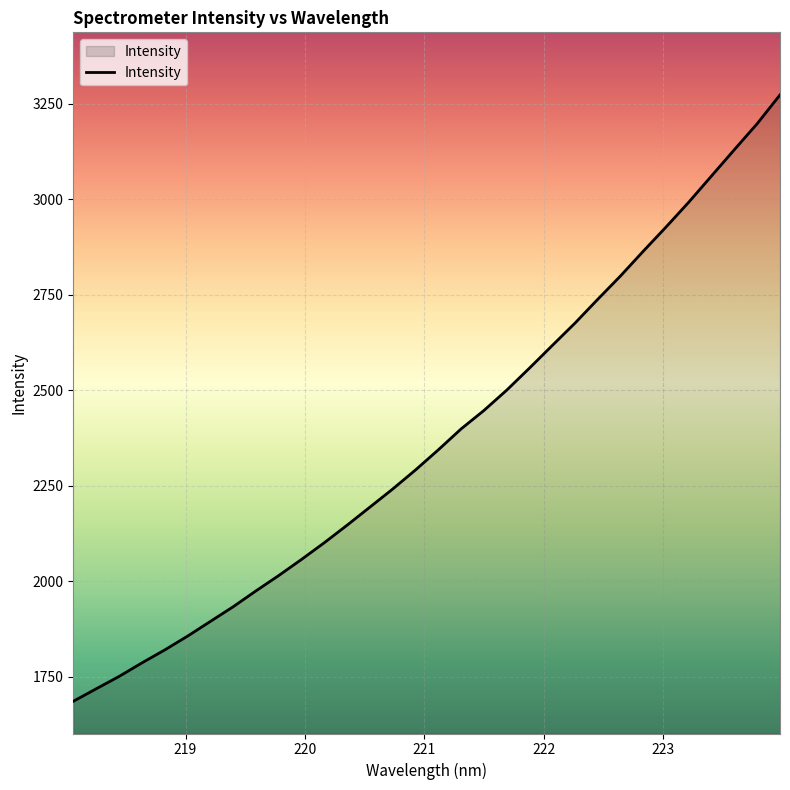

What is the difference between the maximum and minimum values?

1587.6